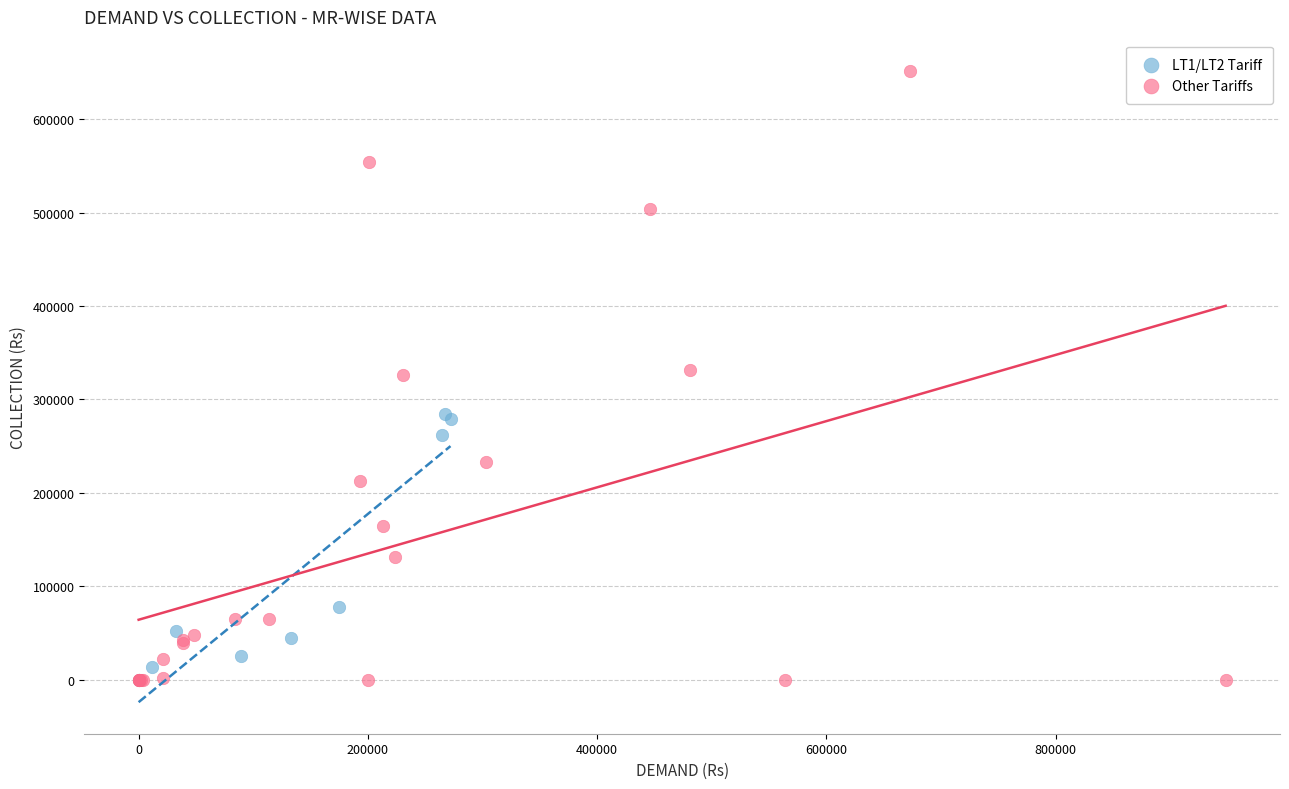

Which series has the largest Y range (max minus min)?

Other Tariffs